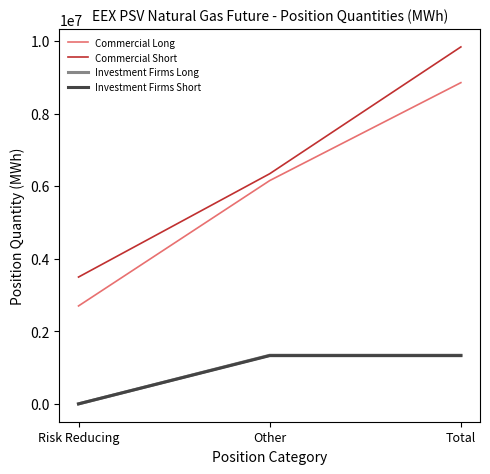

List the labels in order of Commercial Long value, largest first.

Total, Other, Risk Reducing